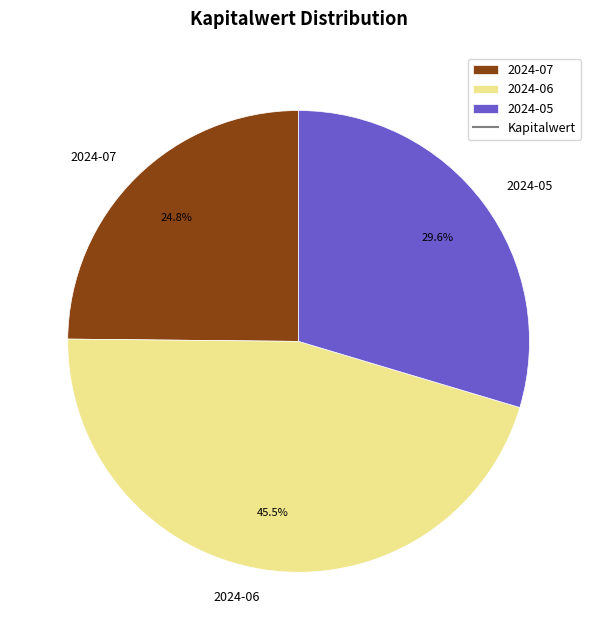

How many slices are in this pie chart?

3